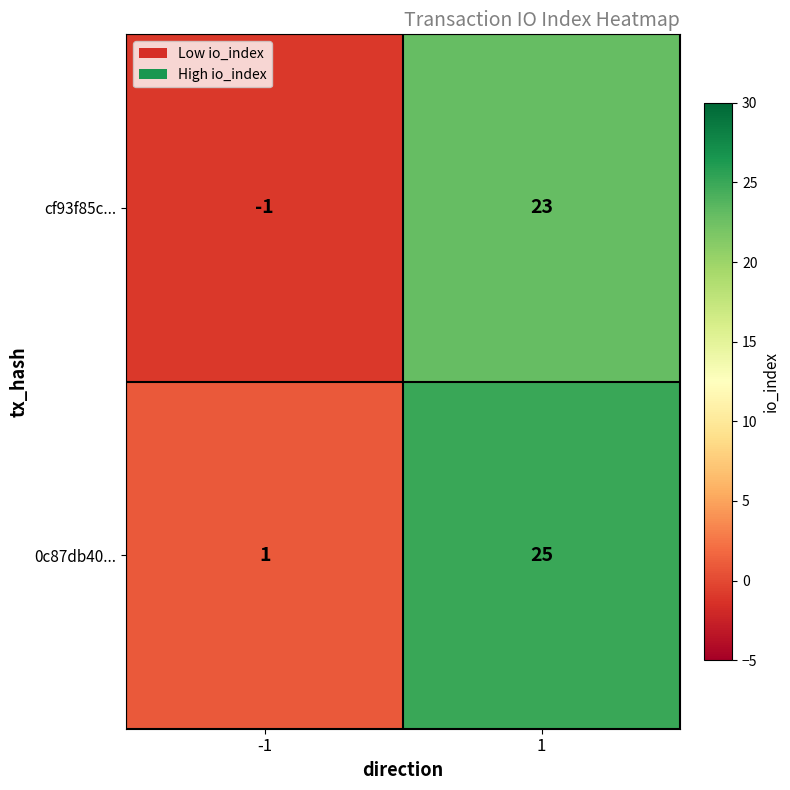

What is the sum of all cf93f85c... values?

22